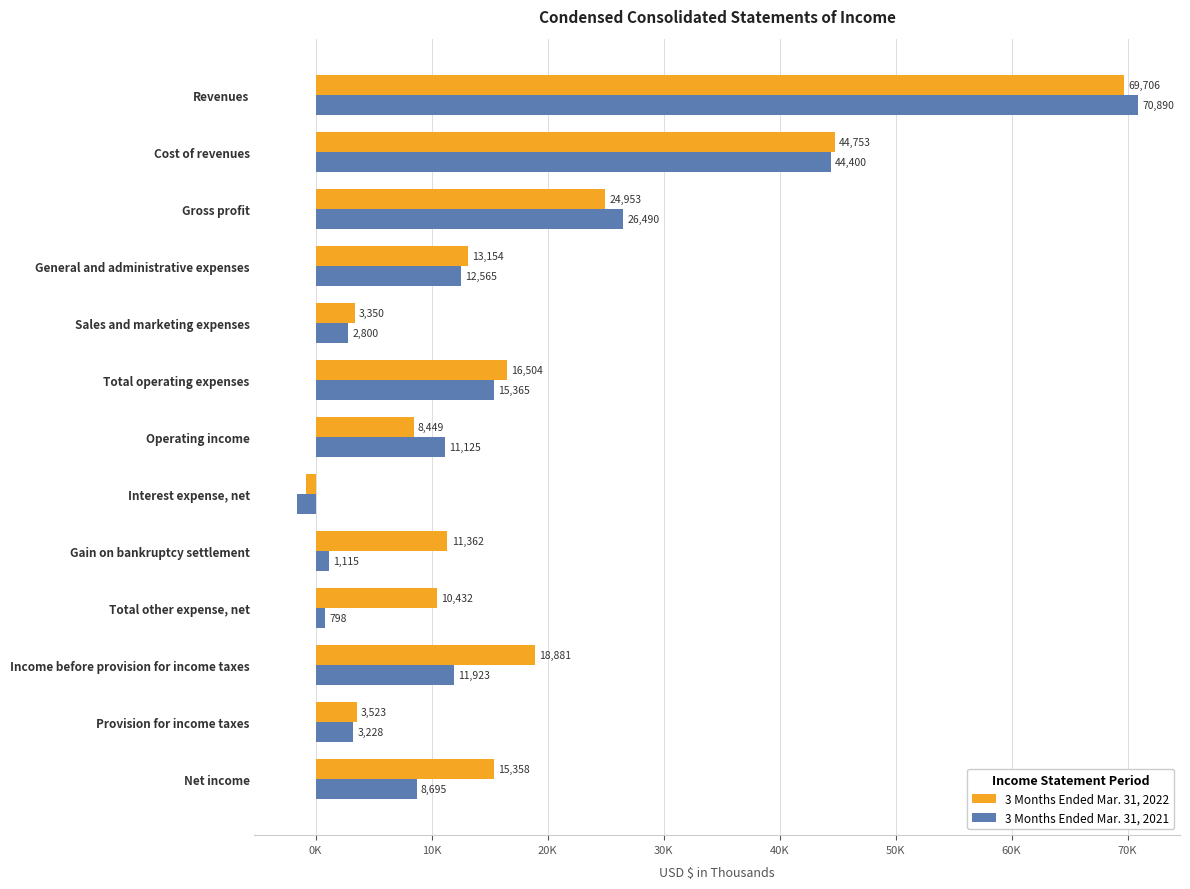

What are all the series names shown in the legend?

3 Months Ended Mar. 31, 2022, 3 Months Ended Mar. 31, 2021